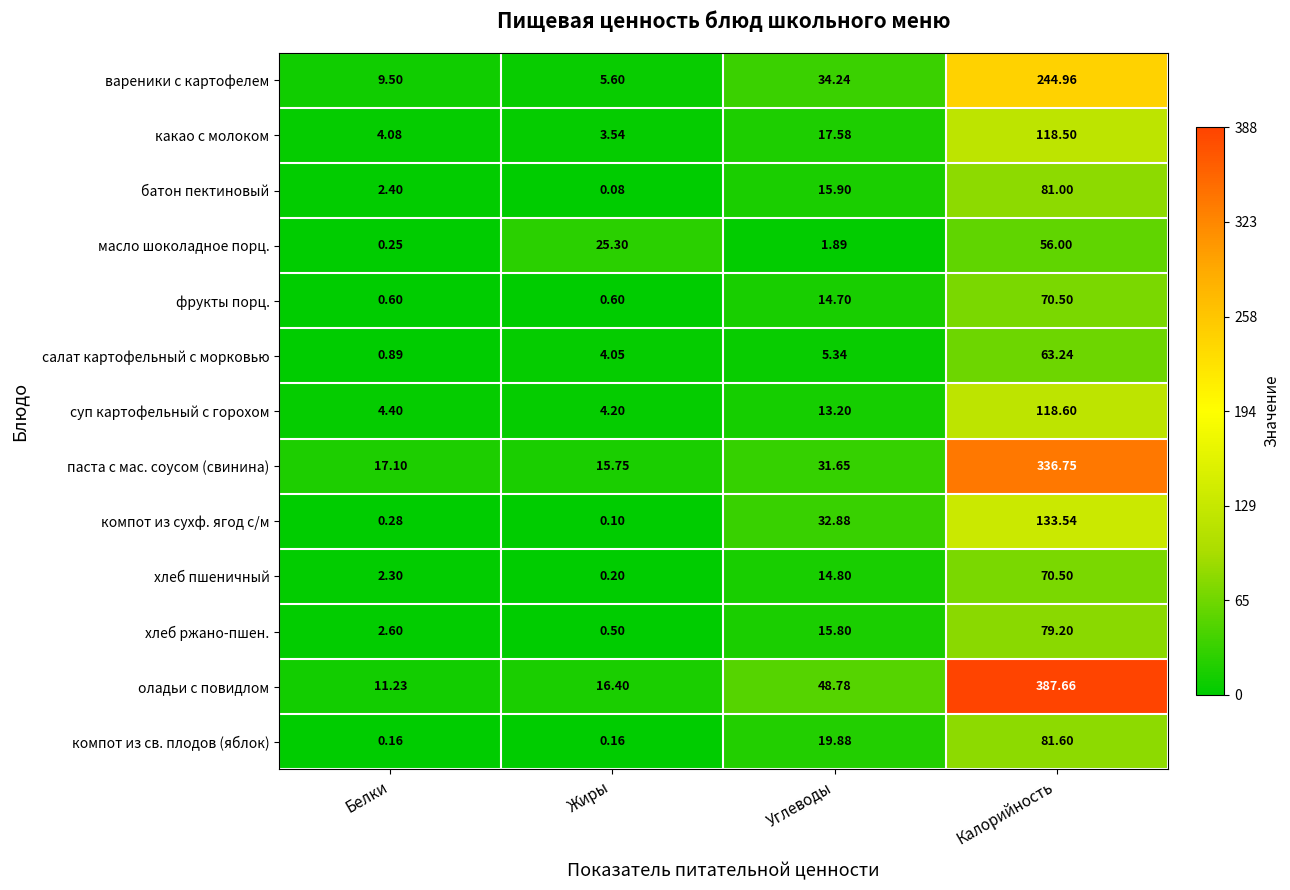

At which category is the sum across all series the highest?

Калорийность